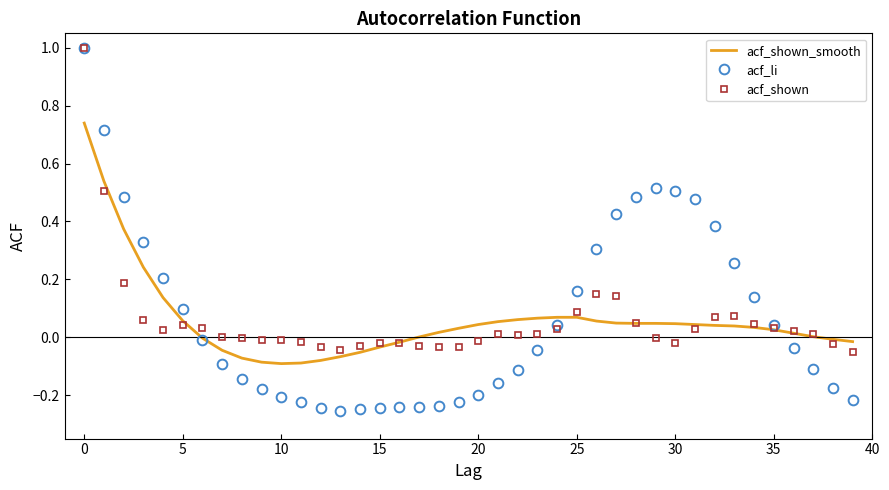

What is the maximum value shown in the chart?

1.0